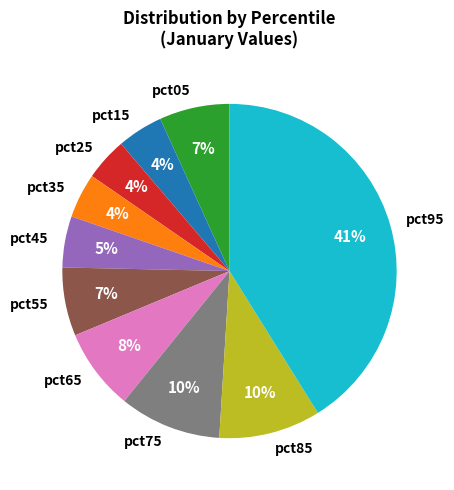

Does any single category account for the majority?

No